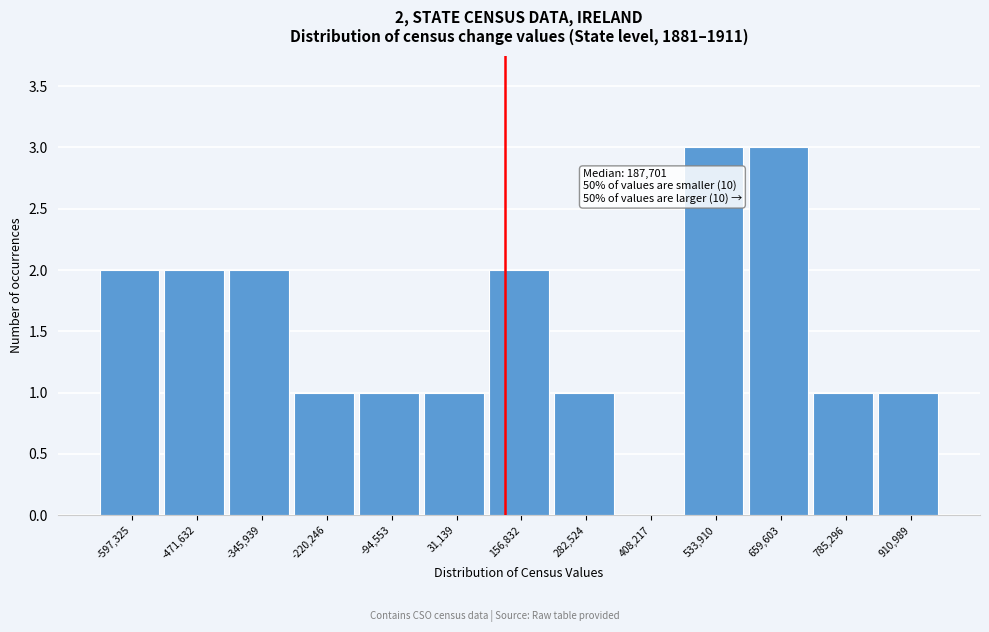

Reading left to right, list all the values displayed in this chart.

-597,325=2	-471,632=2	-345,939=2	-220,246=1	-94,553=1	31,139=1	156,832=2	282,524=1	408,217=0	533,910=3	659,603=3	785,296=1	910,989=1